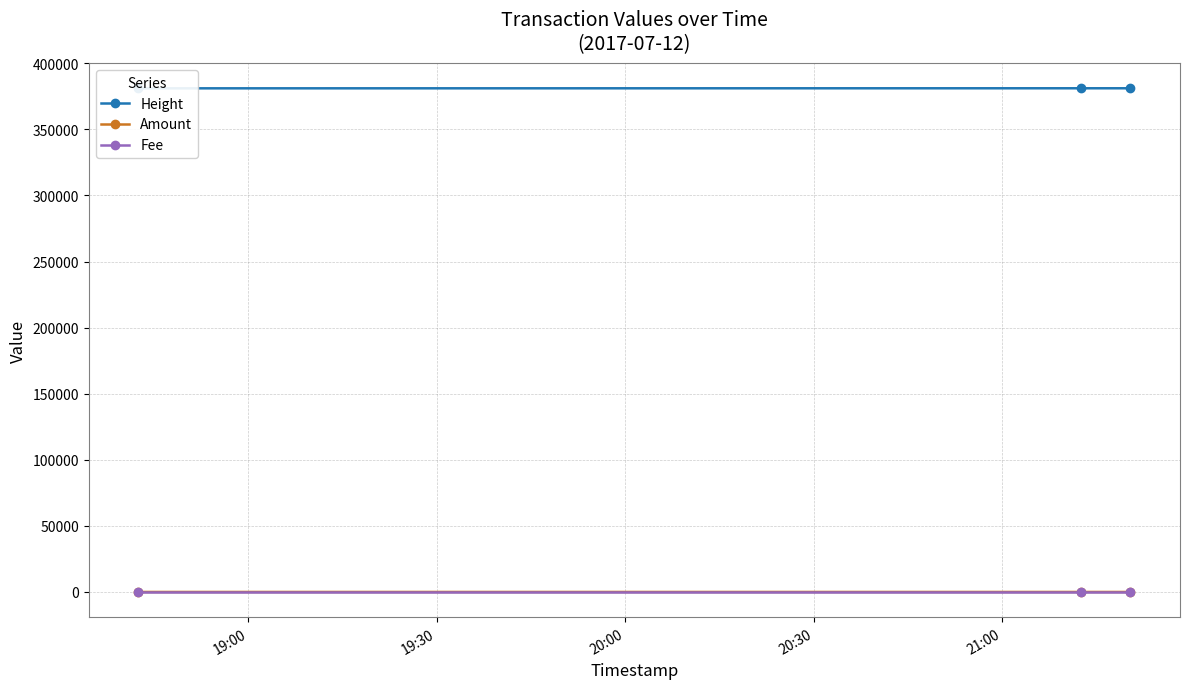

Which series changed the most between 19:00 and 19:30?

Height